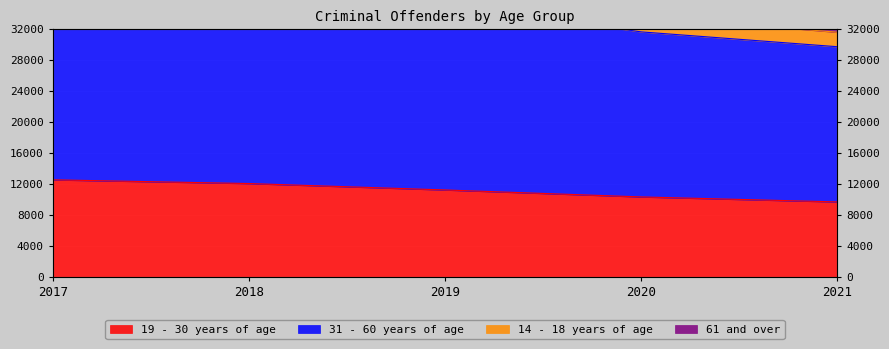

What is the sum of all 31 - 60 years of age values?

190871